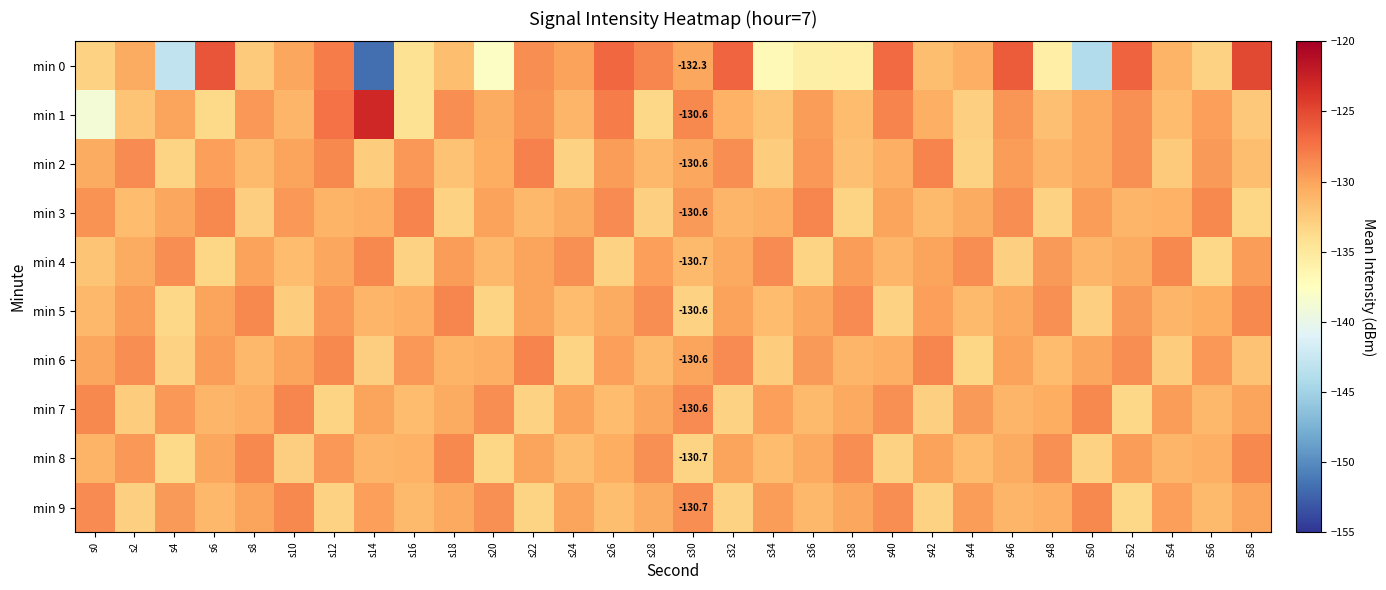

At which category does the chart reach its minimum across all series?

s14